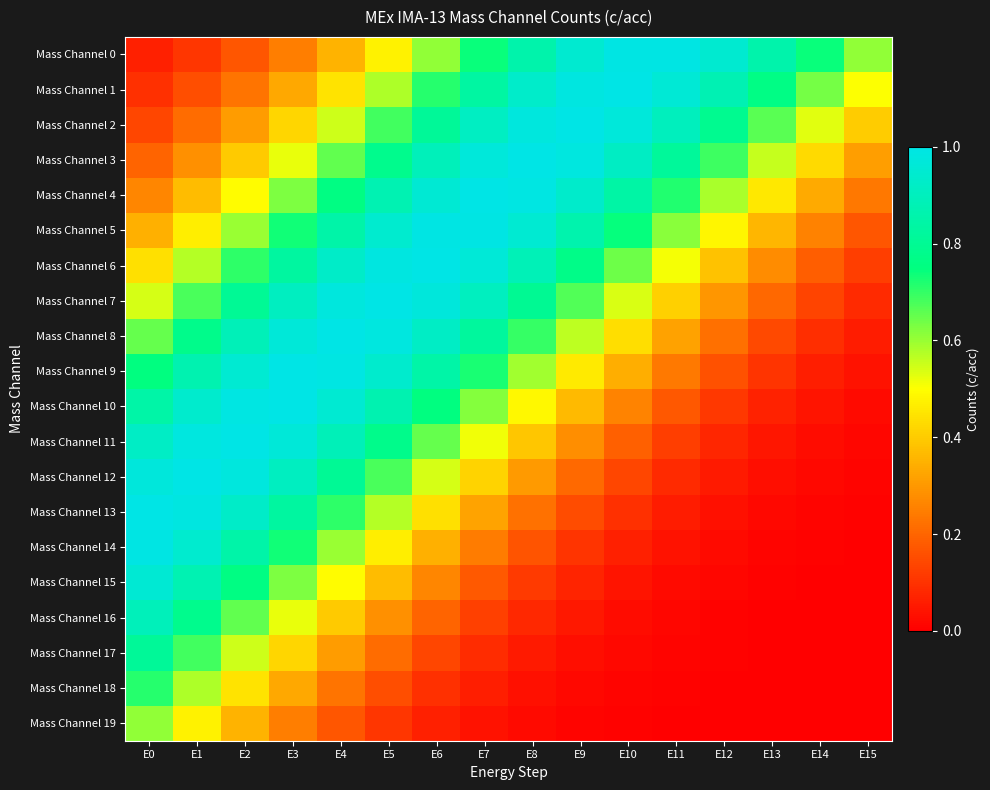

What is the total value across all series at E12?

5.8